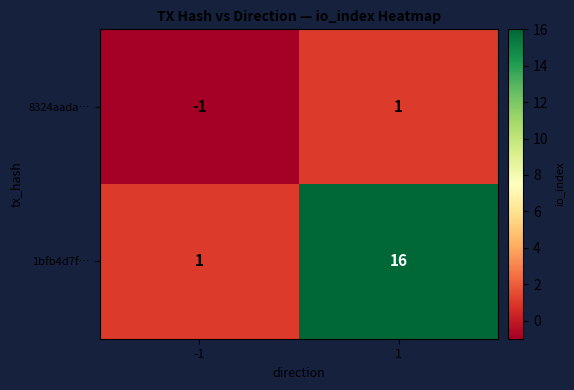

What is the sum of the 1bfb4d7f… values at -1 and 1?

17